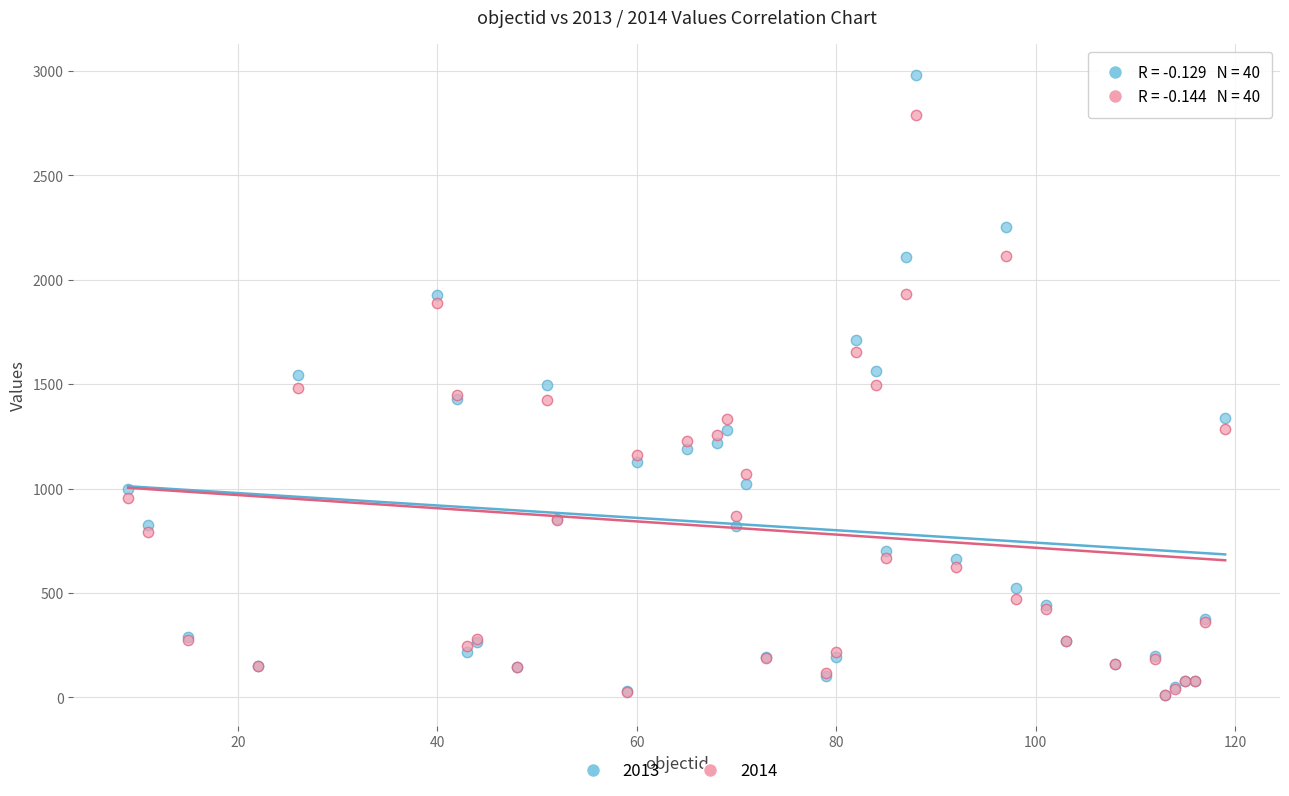

What are all the series names shown in the legend?

2013, 2014